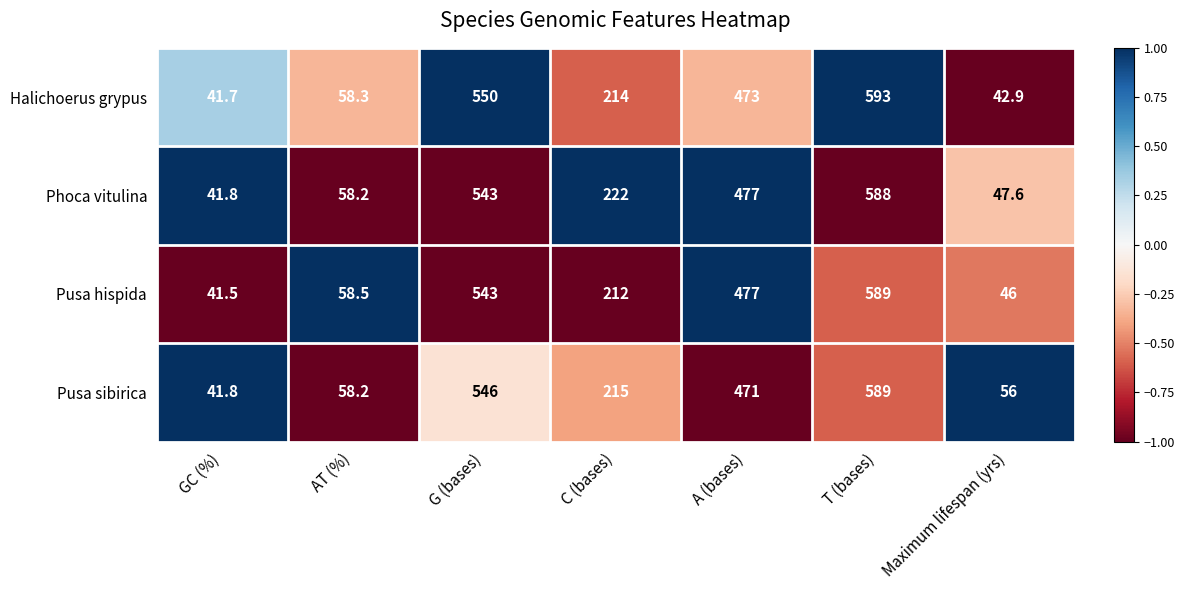

What is the maximum value for Pusa sibirica?

589.0